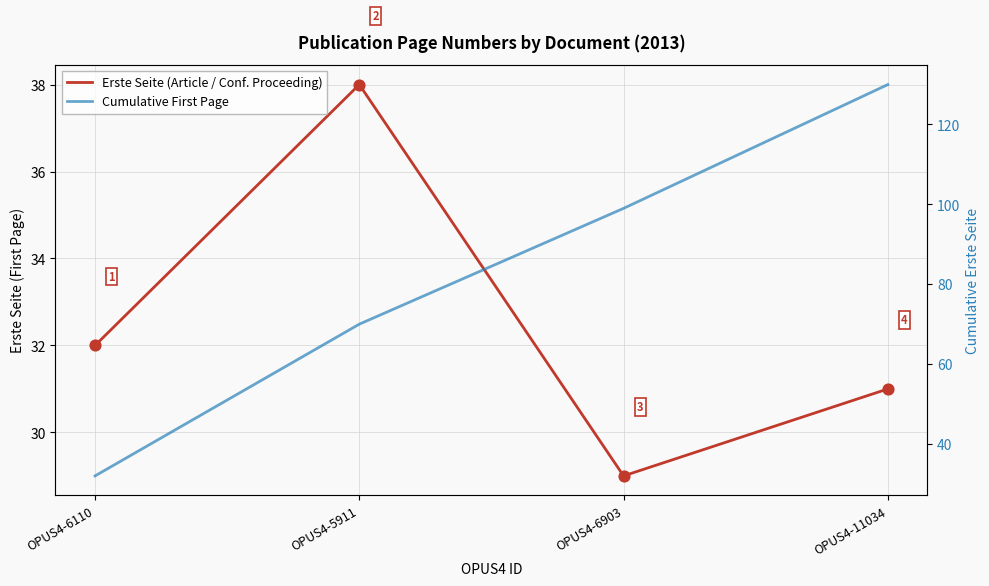

At how many categories does at least one series exceed 31?

4